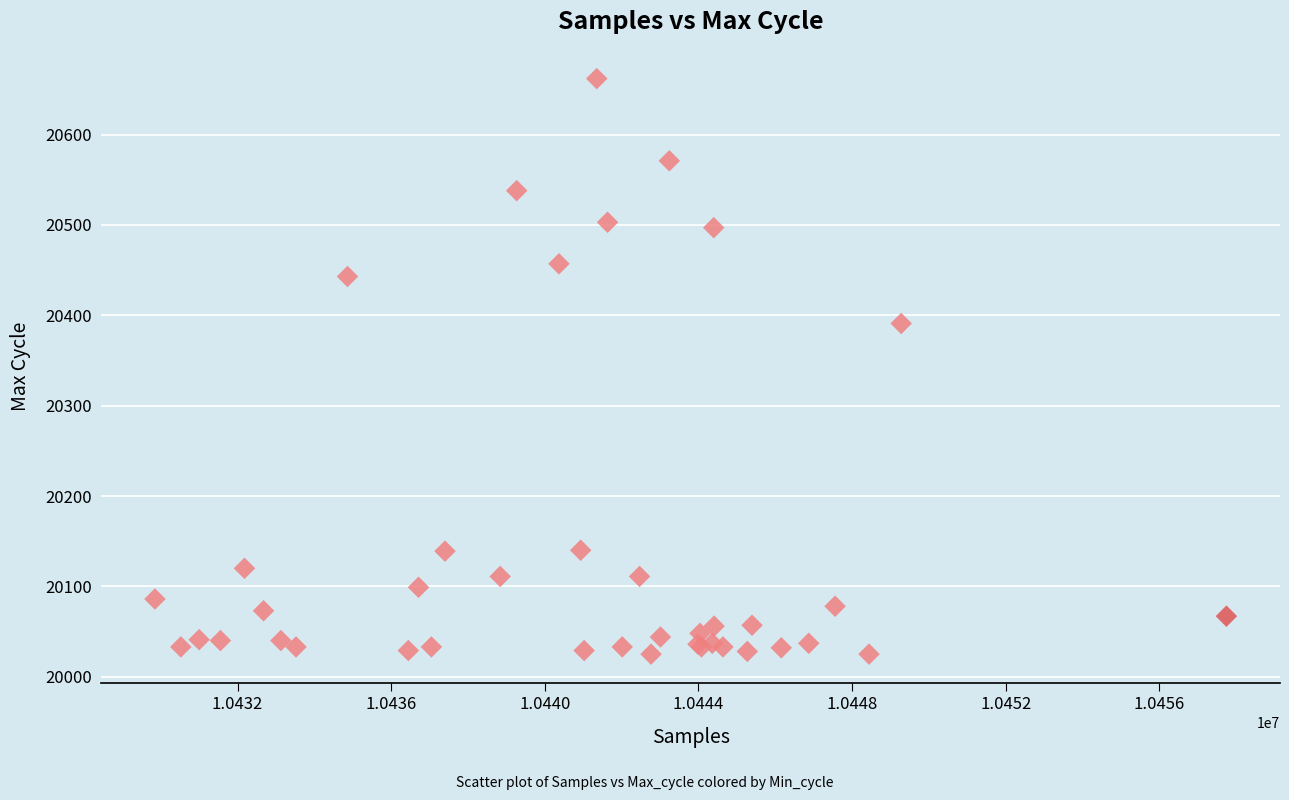

What Y value in the scatter plot is closest to 20343?

20391